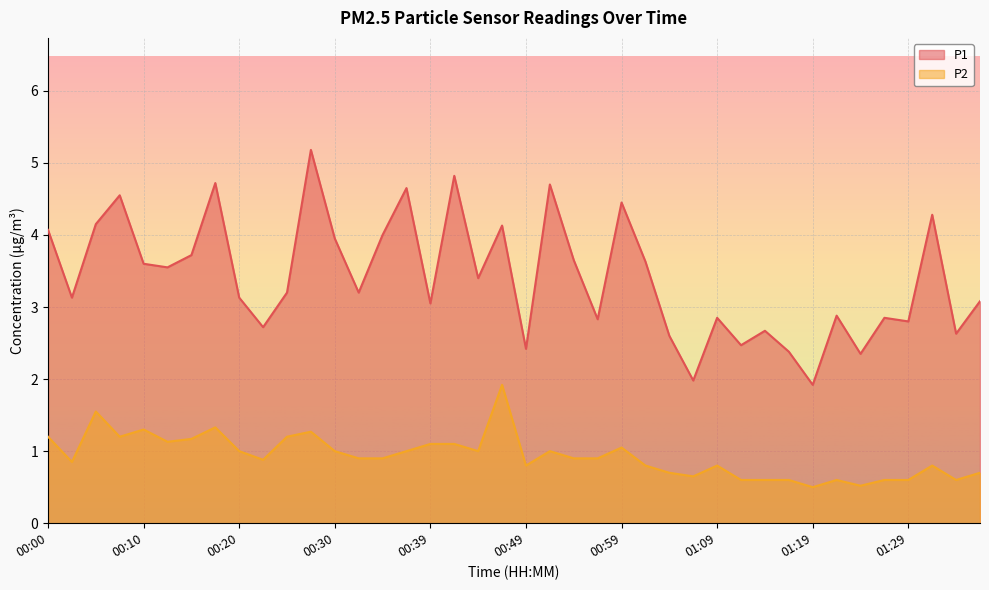

Does the chart display data point markers on the line(s)?

No